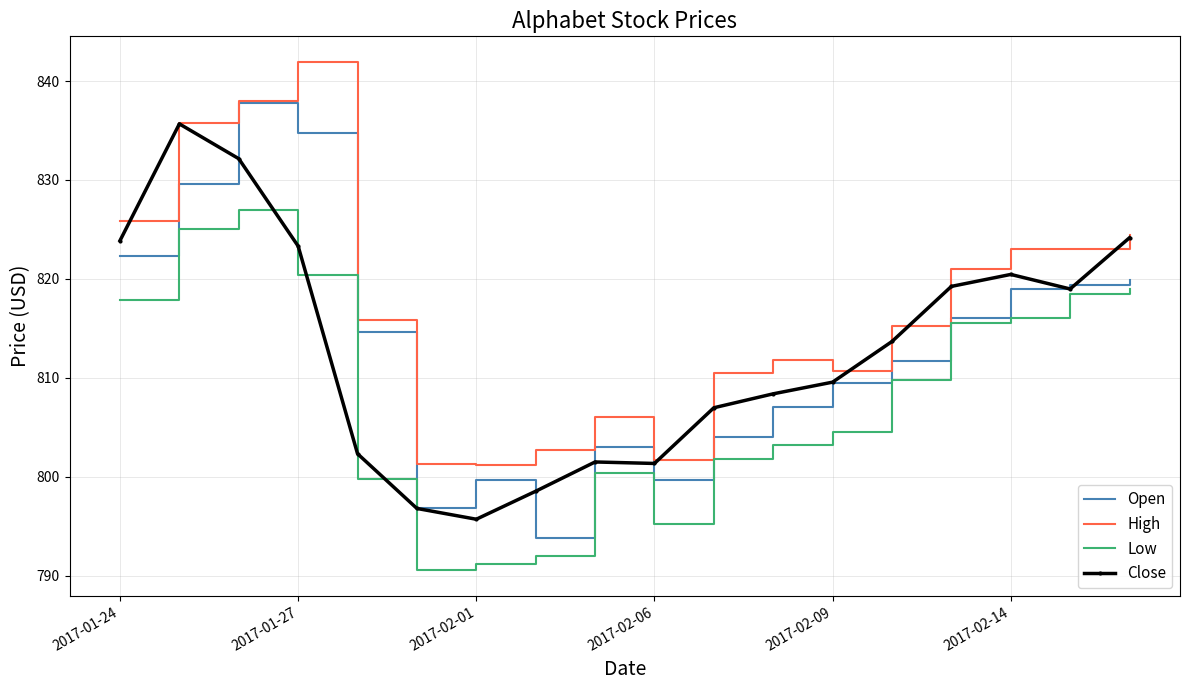

What is the lowest value of the High series?

801.2